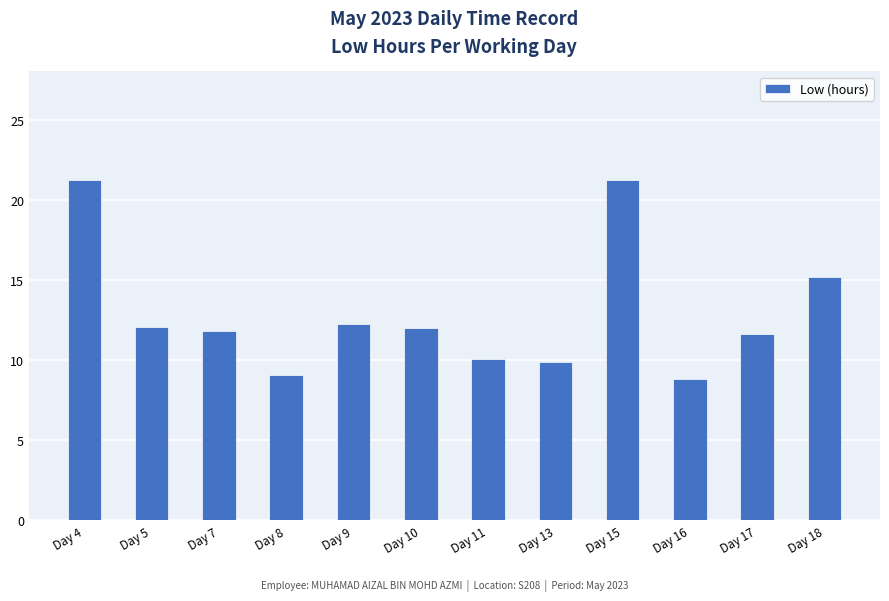

What is the sum of the values at Day 4 and Day 13?

31.1